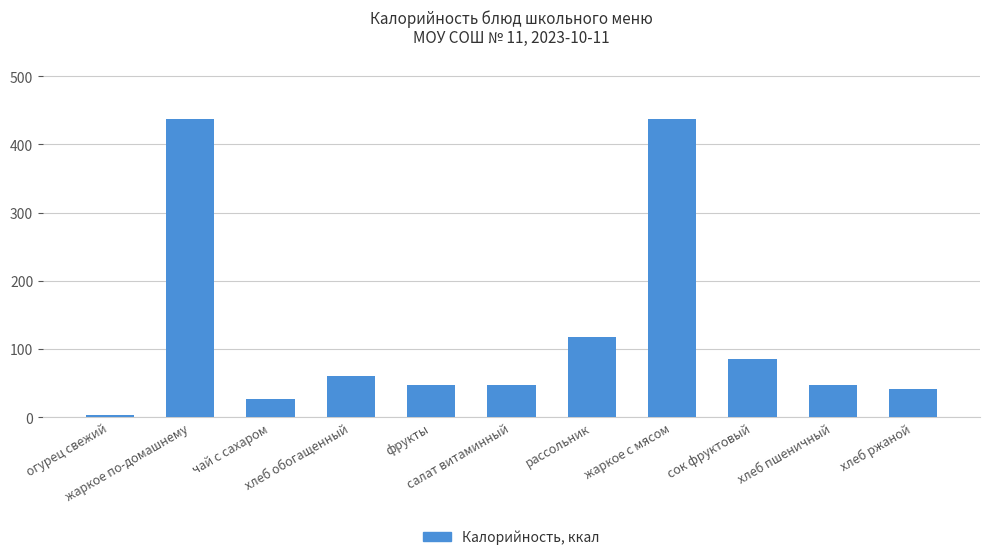

The value at рассольник is 118.2. True or false?

True